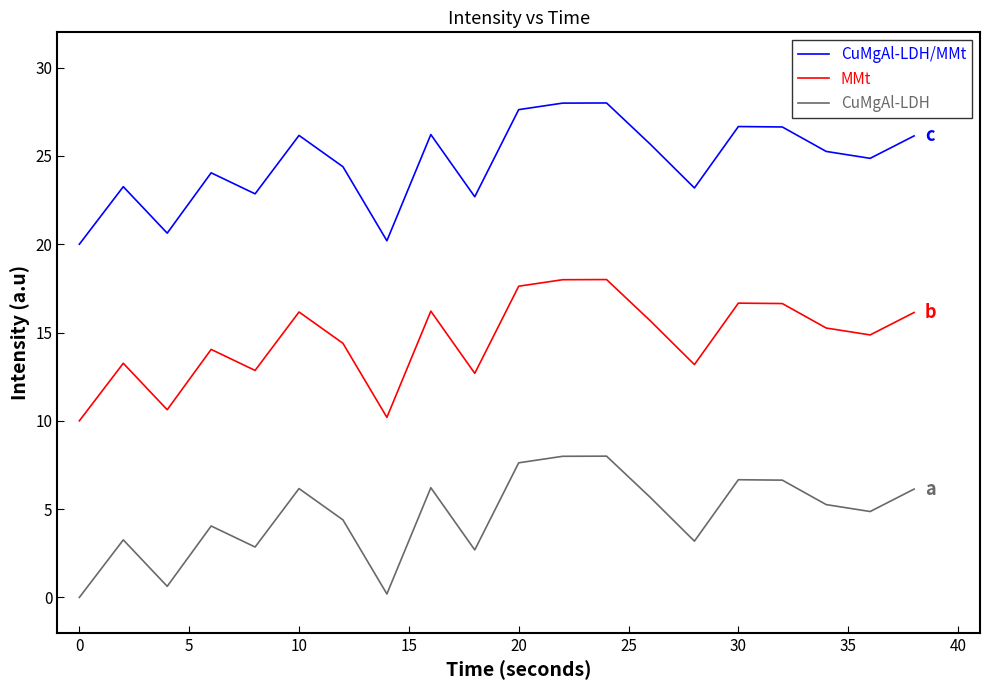

True or false: CuMgAl-LDH and CuMgAl-LDH/MMt cross at least once.

False